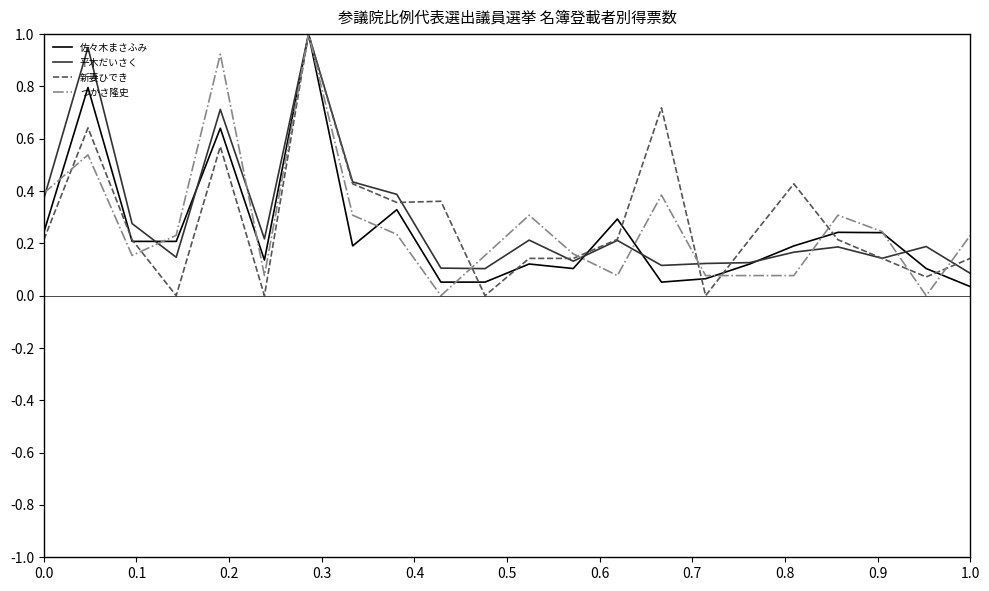

What is the maximum value for 新妻ひでき?

1.0